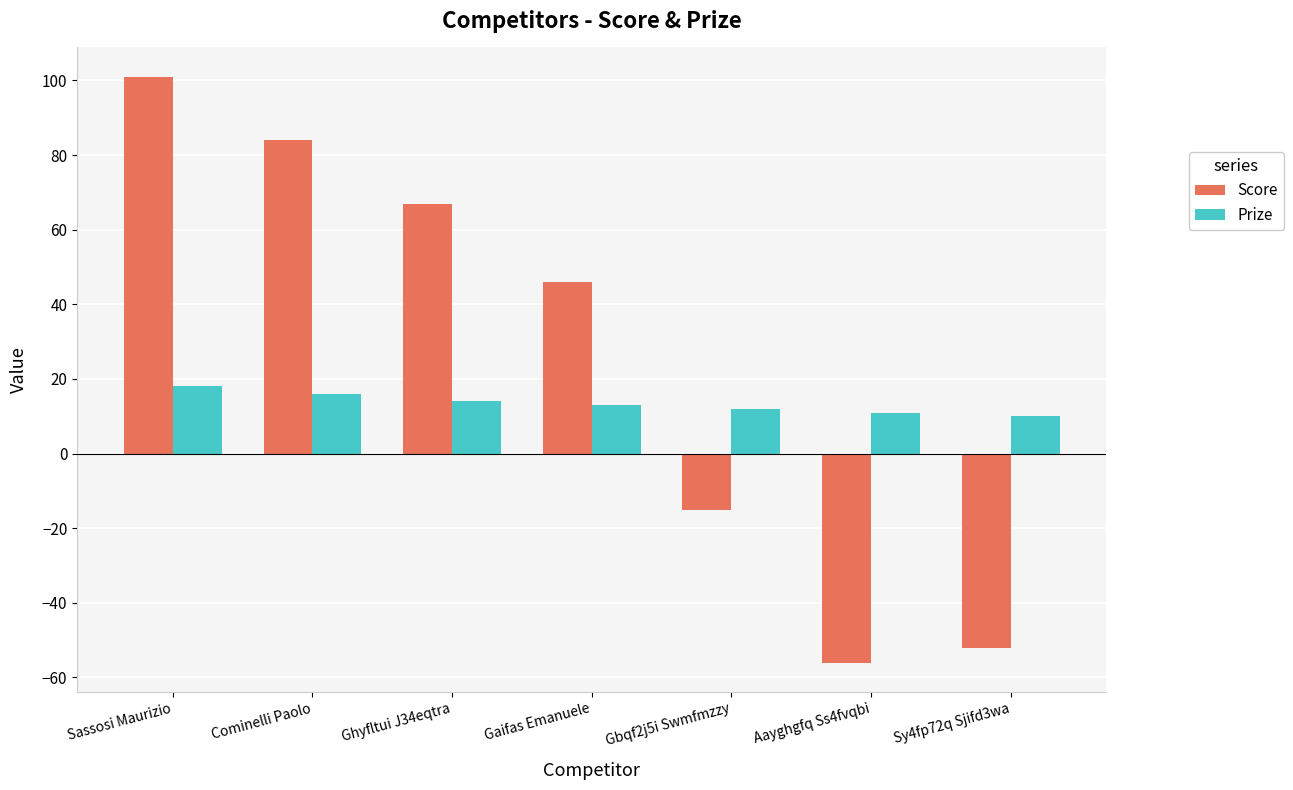

How many bars are there in each group?

2